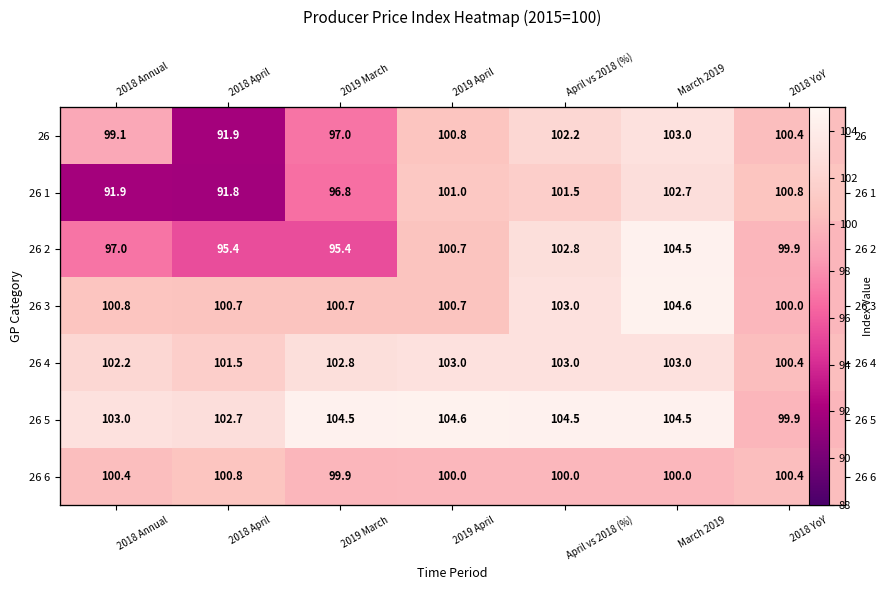

What is the total value across all series at 2018 YoY?

701.8